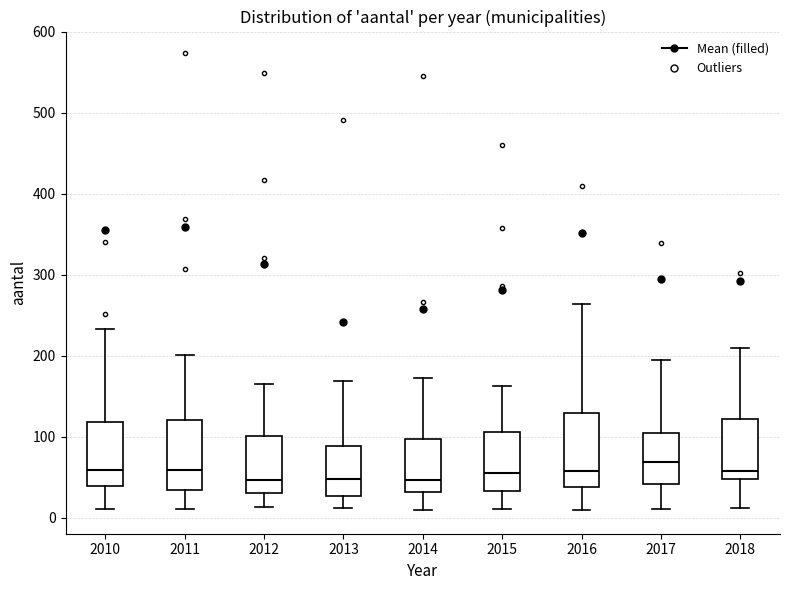

Where is the upper edge of the box at x = 2014 on the y-axis? The values are not printed on the chart, so give them approximately, as read against the axis.

100